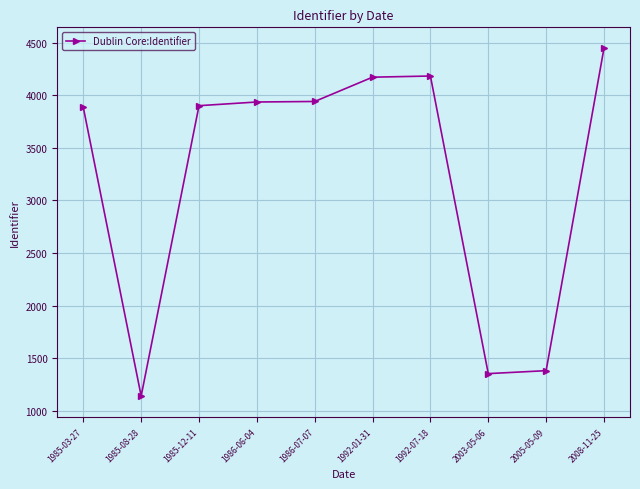

What is the difference between the second highest and second lowest values?

2830